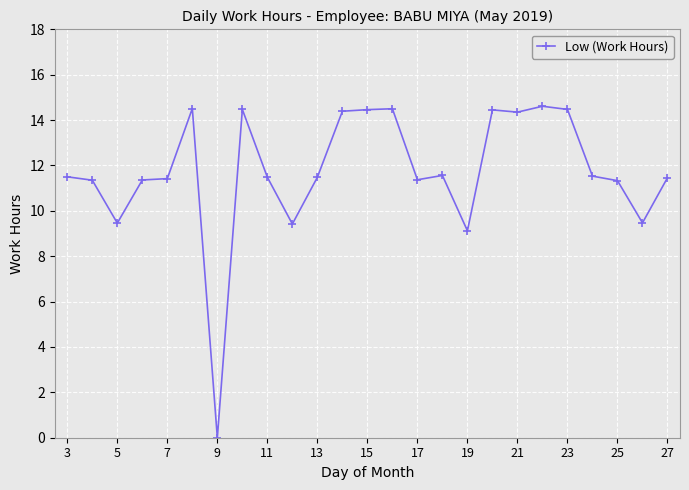

True or false: there are more than 2 points higher than both neighbors.

True